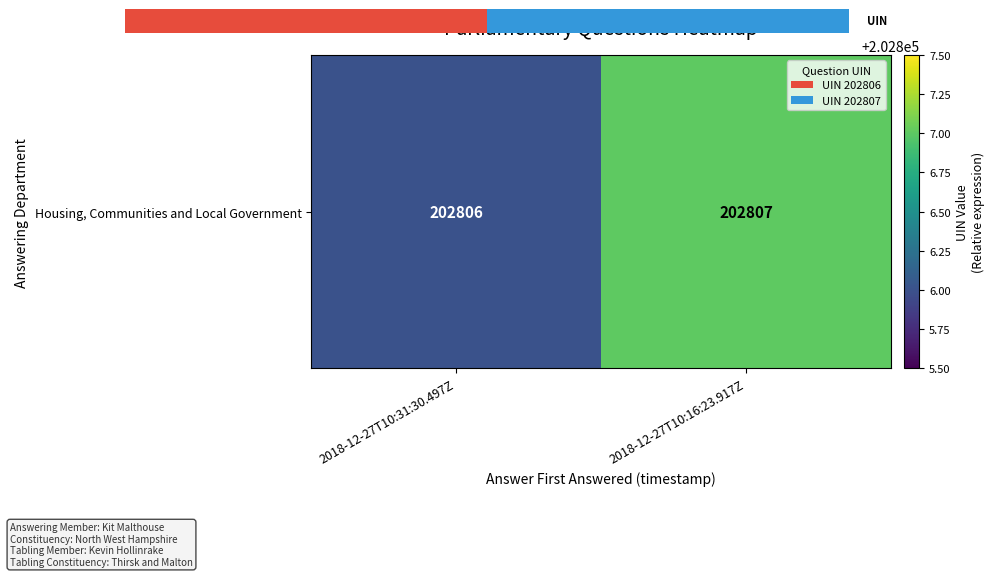

How many values are between 202806 and 202807?

2